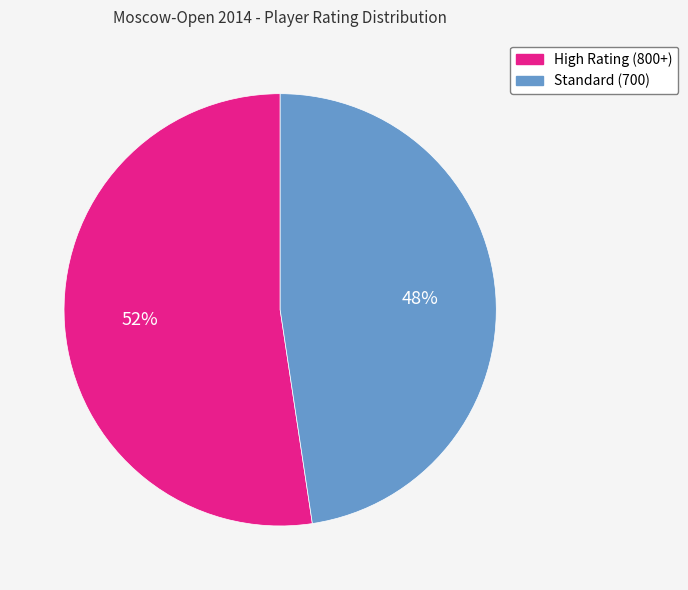

Count the number of slices in the pie.

2